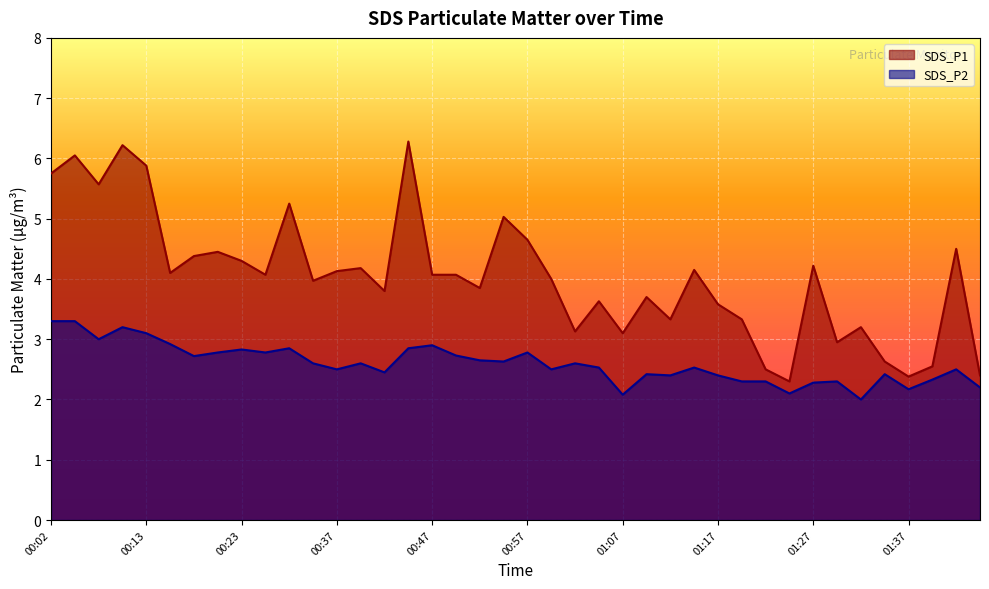

True or false: SDS_P1 has more than 1 points higher than both neighbors.

True